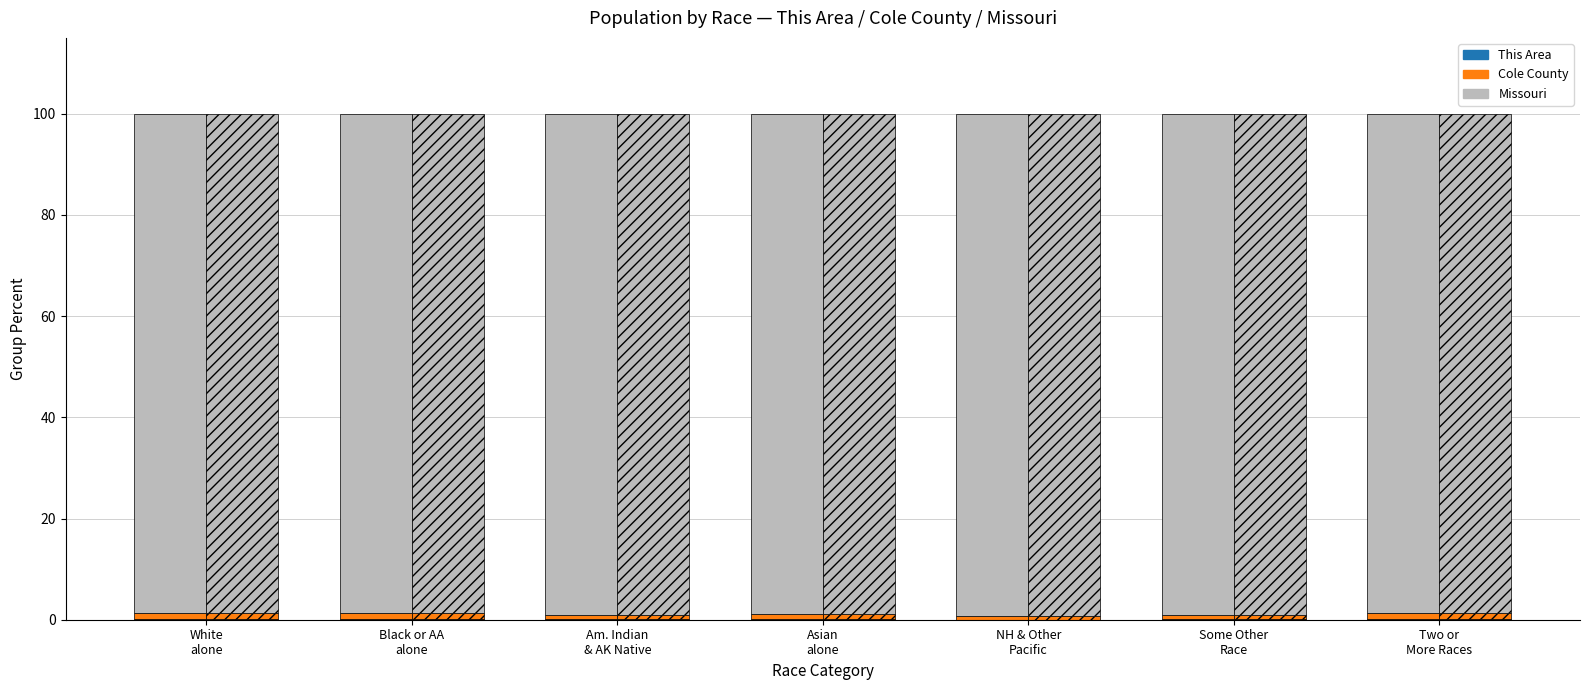

Which category has the lowest value across all series?

NH & Other
Pacific